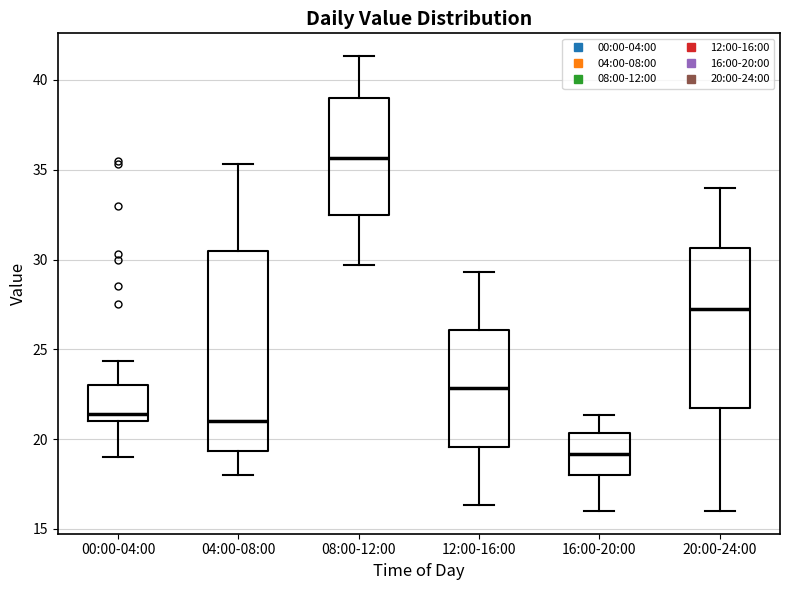

Reading left to right, transcribe this box plot: for each box, give where its median line is, the range the box spans, and where its two whiskers end, as read against the y-axis. The values are not printed on the chart, so give them approximately, as read against the axis.

00:00-04:00: median 21.5, box 21.0 to 23.0, whiskers 19.0 to 24.5
04:00-08:00: median 21.0, box 19.5 to 30.5, whiskers 18.0 to 35.5
08:00-12:00: median 35.5, box 32.5 to 39.0, whiskers 29.5 to 41.5
12:00-16:00: median 23.0, box 19.5 to 26.0, whiskers 16.5 to 29.5
16:00-20:00: median 19.0, box 18.0 to 20.5, whiskers 16.0 to 21.5
20:00-24:00: median 27.5, box 22.0 to 30.5, whiskers 16.0 to 34.0